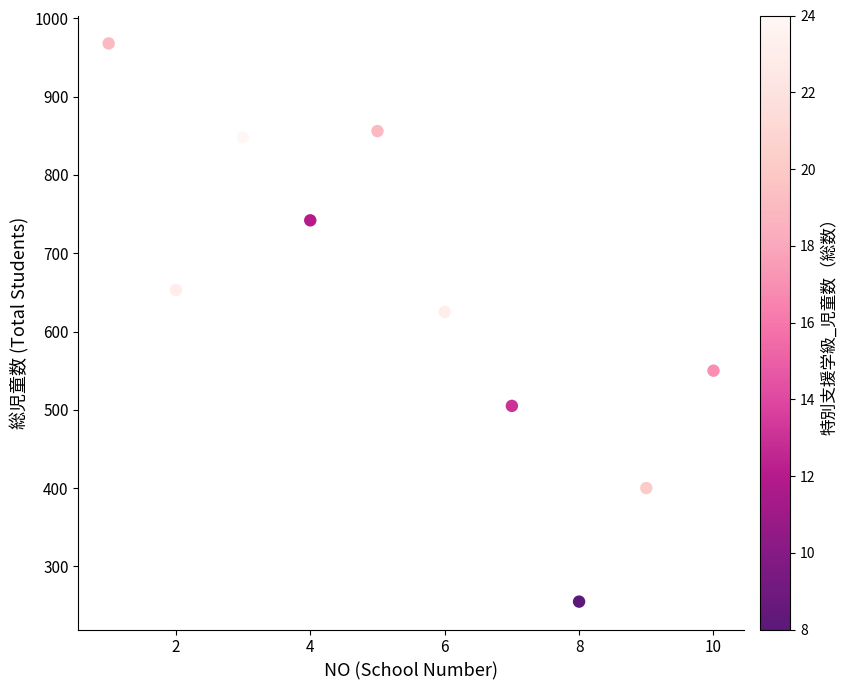

What Y value in the scatter plot is closest to 611?

625